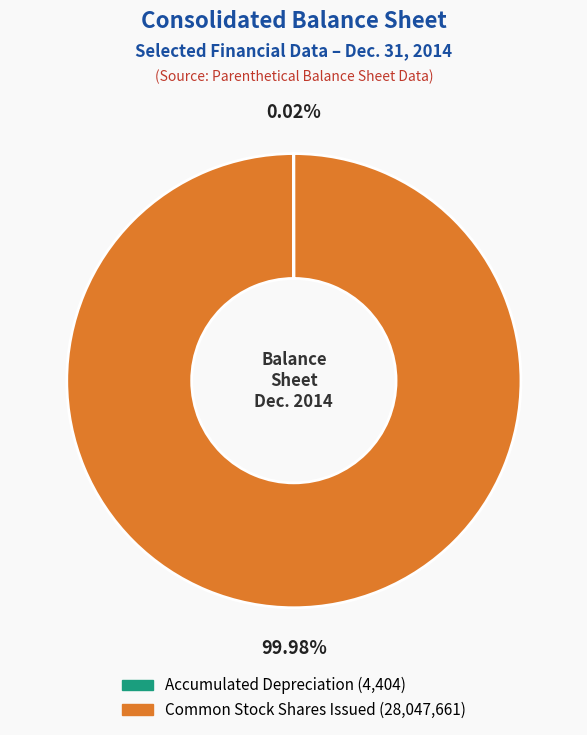

To the nearest percent, what is the difference between the largest and smallest slice percentages?

100%